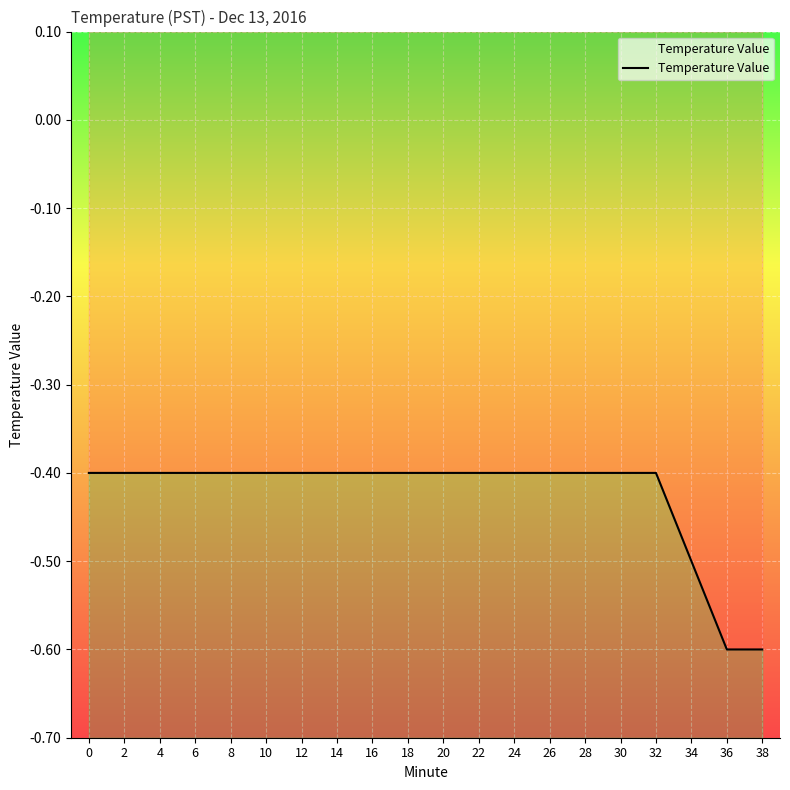

Does the chart display data point markers on the line(s)?

No